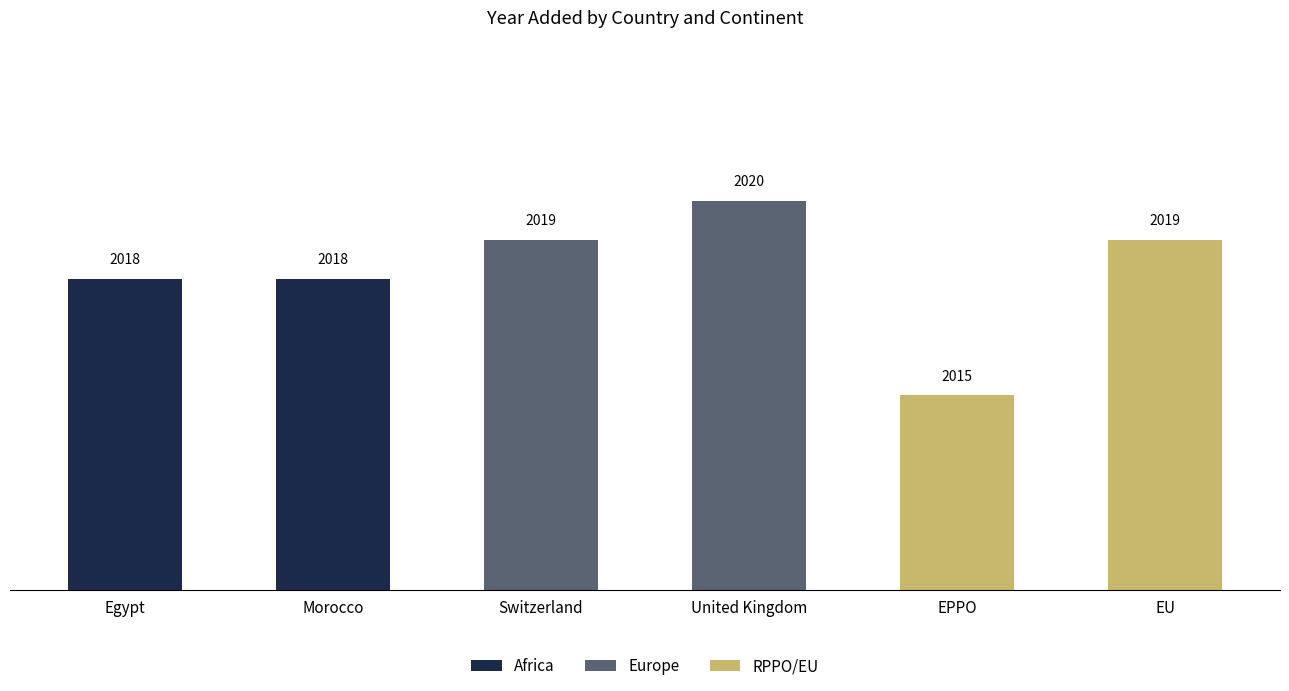

Which series has the largest range (max minus min)?

RPPO/EU